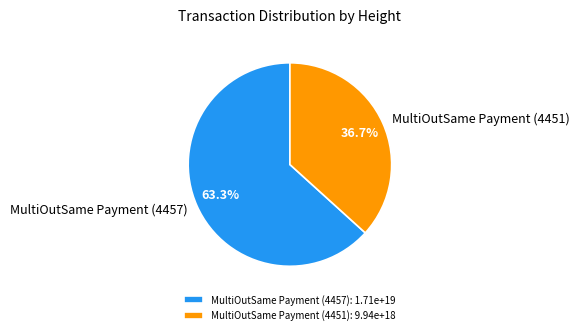

Approximately how many times larger is the value at MultiOutSame Payment (4457) compared to MultiOutSame Payment (4451)?

1.7